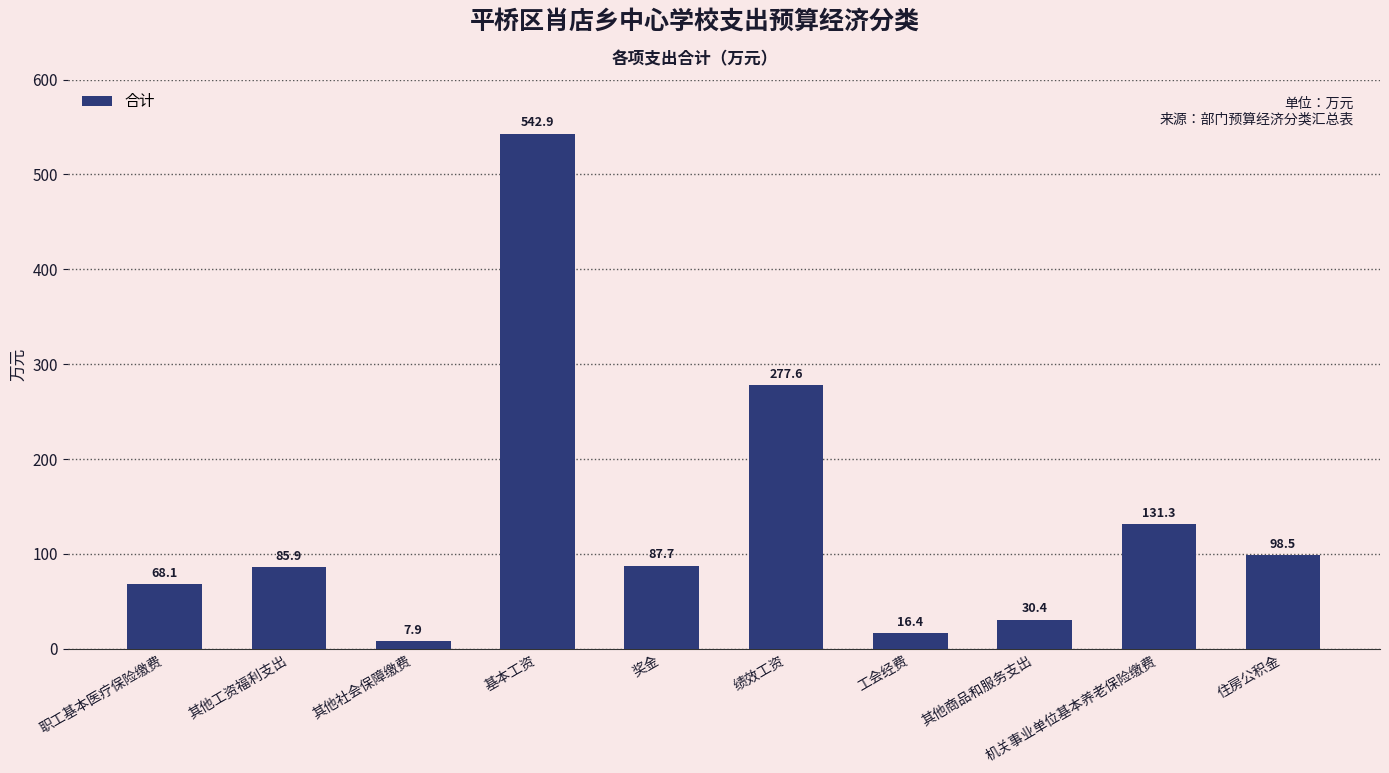

List the labels in order of value, smallest first.

其他社会保障缴费, 工会经费, 其他商品和服务支出, 职工基本医疗保险缴费, 其他工资福利支出, 奖金, 住房公积金, 机关事业单位基本养老保险缴费, 绩效工资, 基本工资